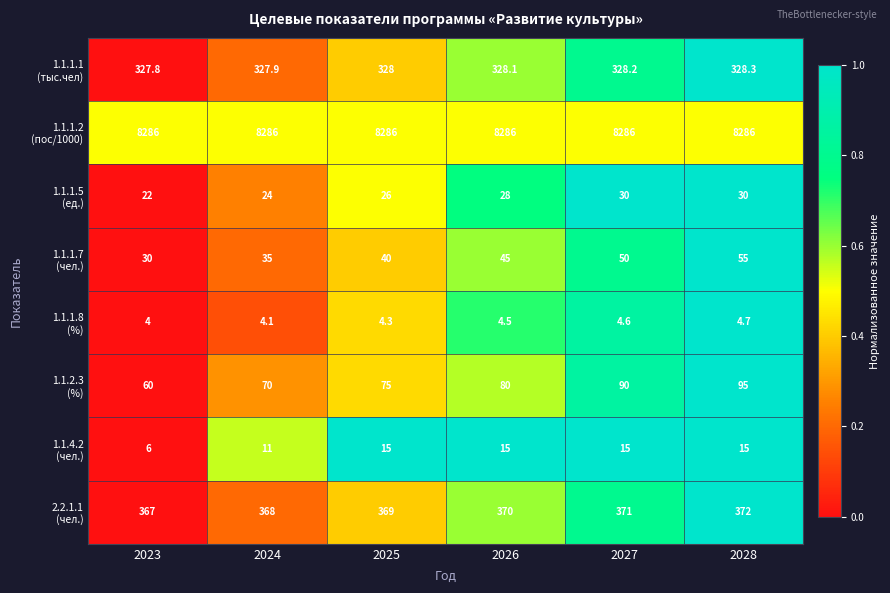

At how many categories does at least one series exceed 4756?

6